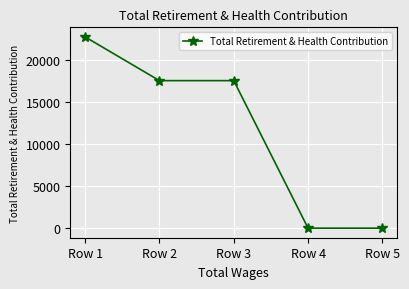

What is the sum of all values?

57853